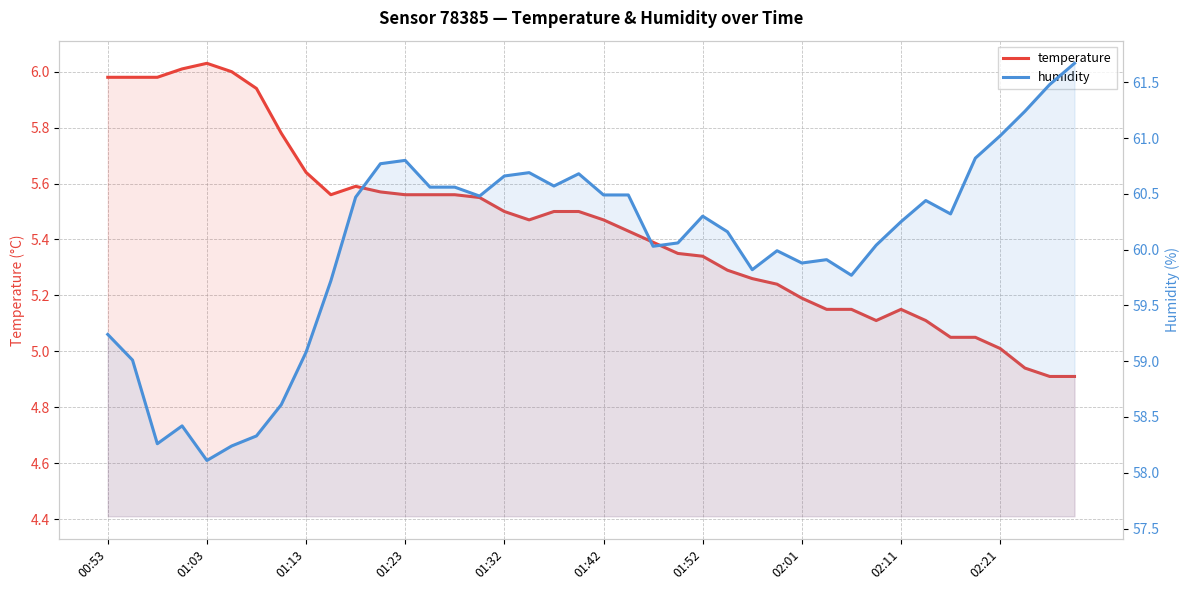

Is the value of temperature at 24 greater than the value of humidity at 22?

No